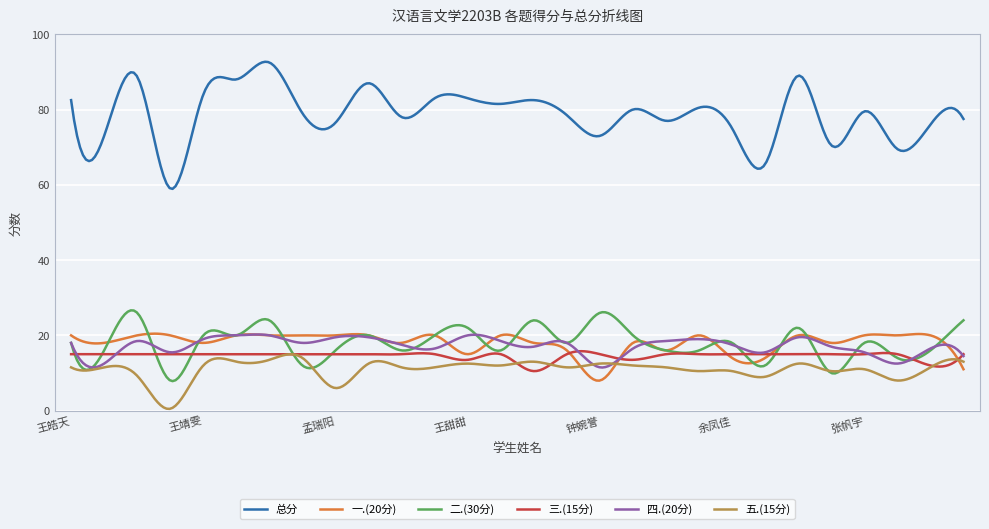

Which series has the largest total across all categories?

总分